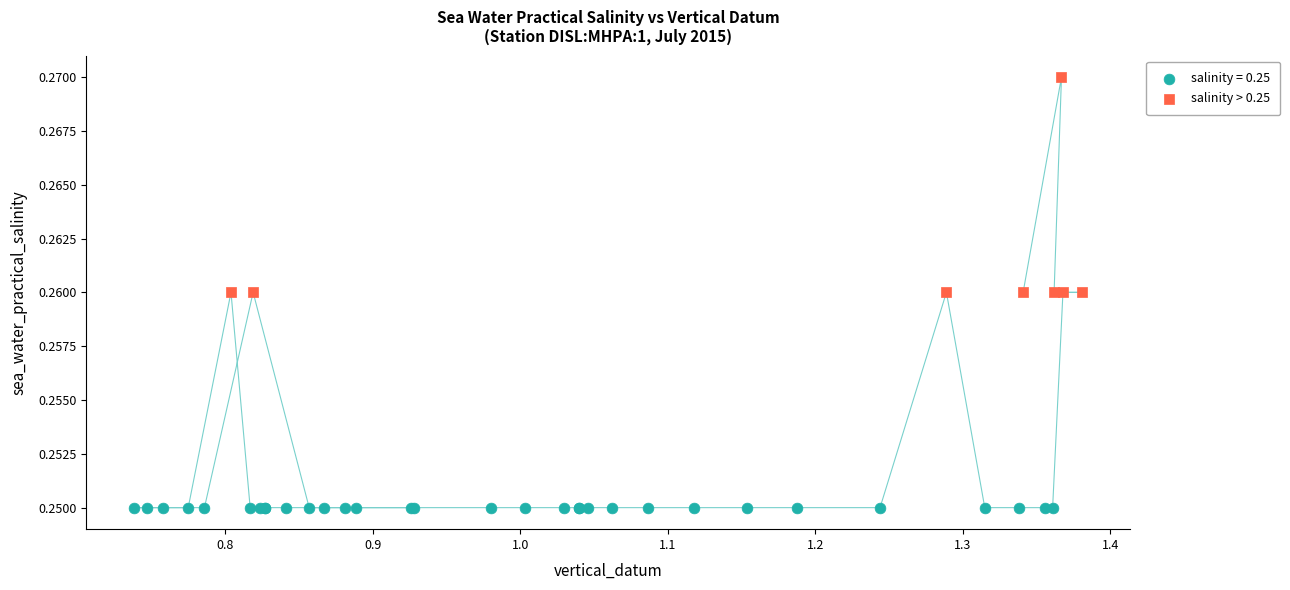

Which series reaches the minimum Y coordinate?

salinity = 0.25